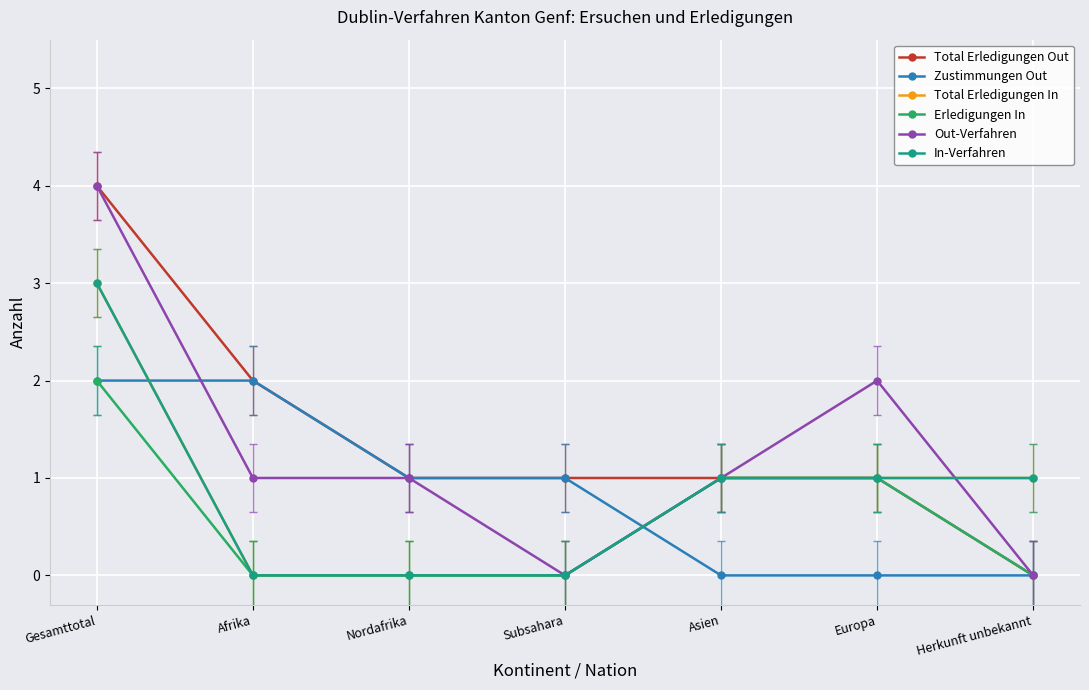

Where do Zustimmungen Out and In-Verfahren first cross each other?

Gesamttotal and Afrika